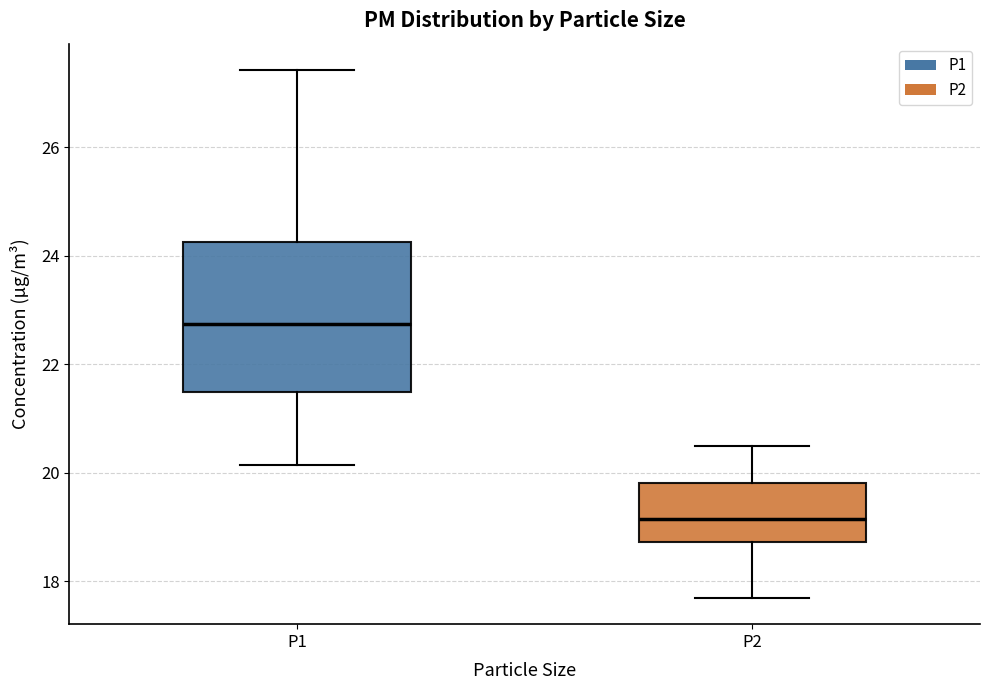

Where does the median line of the box for P1 sit on the y-axis? The values are not printed on the chart, so give them approximately, as read against the axis.

22.8